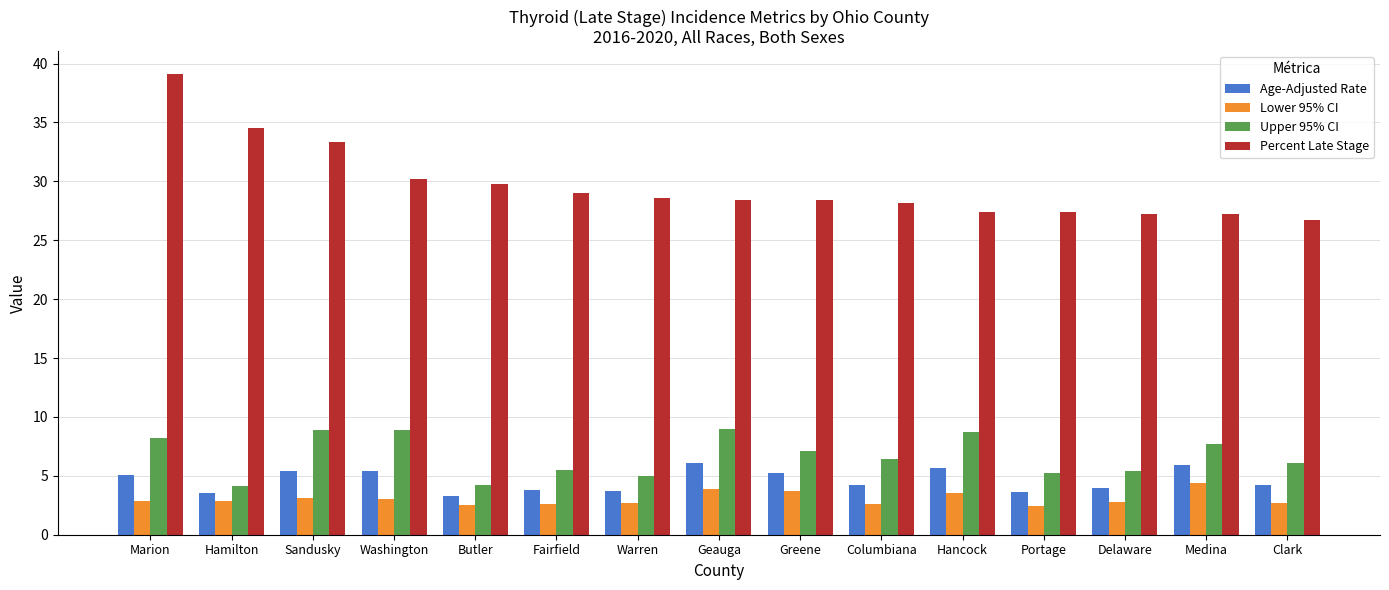

Which series has the largest total across all categories?

Percent Late Stage